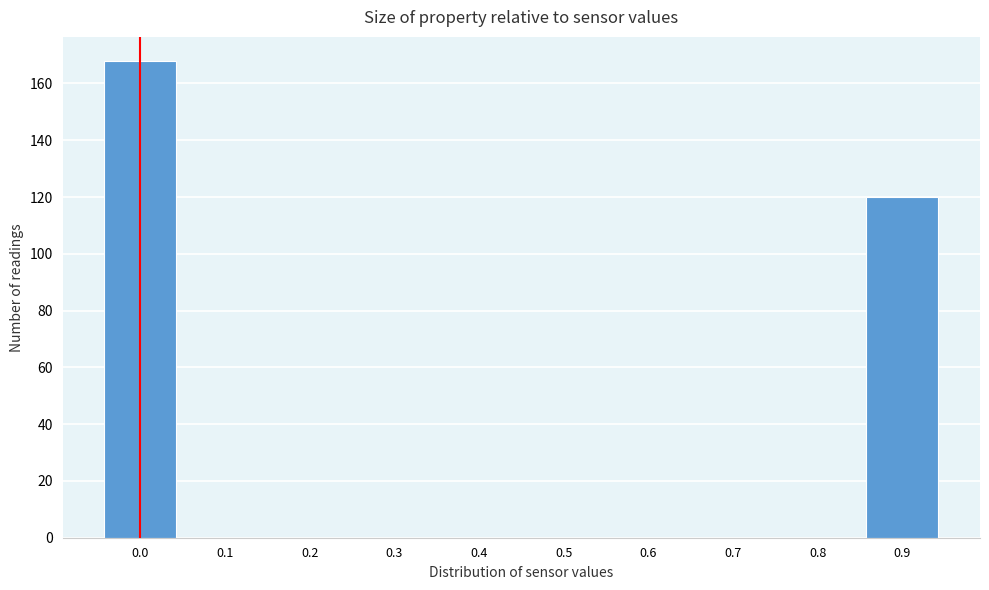

Reading left to right, extract all data points from this chart.

0.0=168	0.1=0	0.2=0	0.3=0	0.4=0	0.5=0	0.6=0	0.7=0	0.8=0	0.9=120